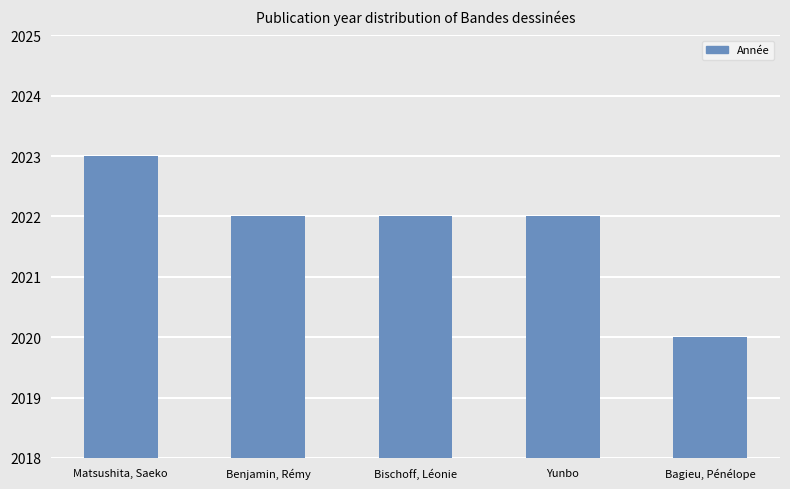

True or false: the data shows 663 at Matsushita, Saeko.

False